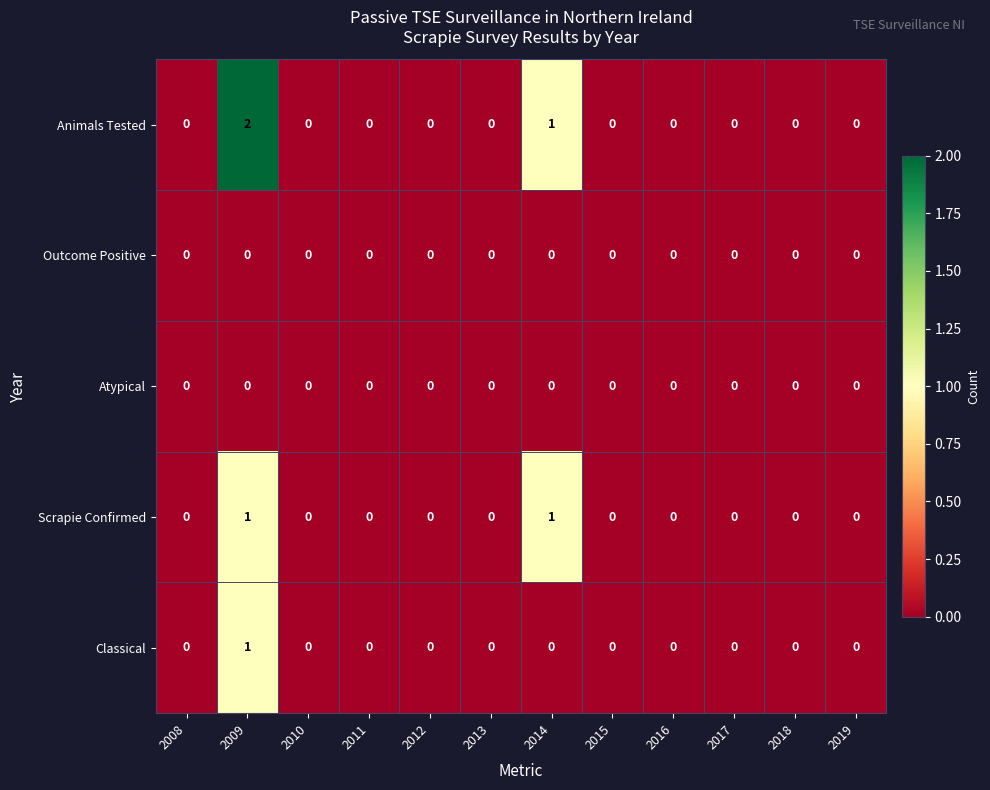

How many Scrapie Confirmed values are between 0 and 1?

12